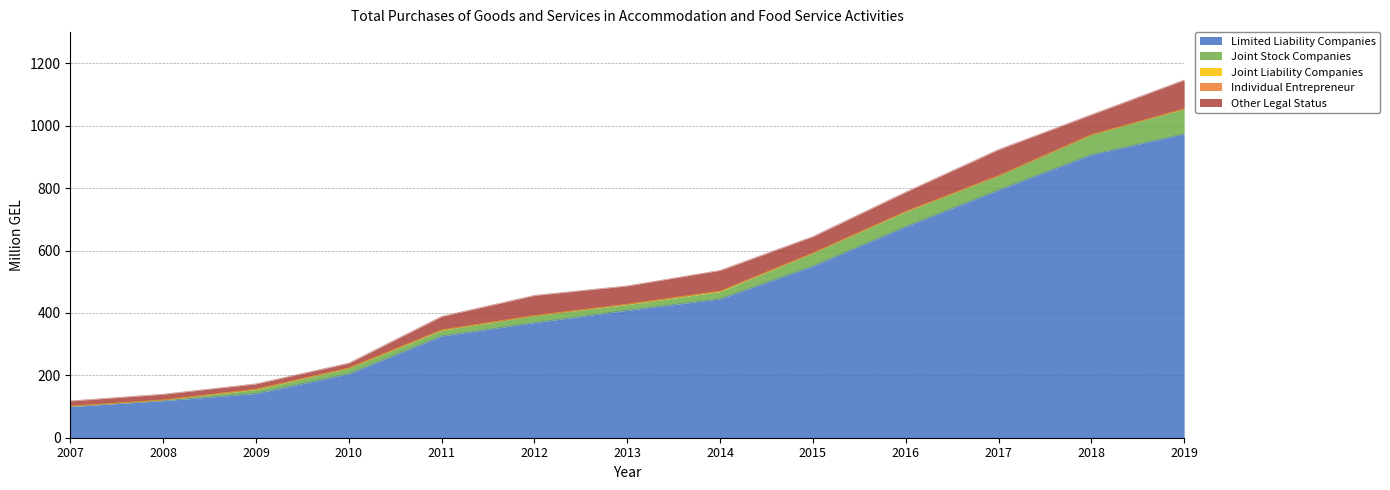

True or false: Joint Liability Companies and Individual Entrepreneur intersect in this chart.

False